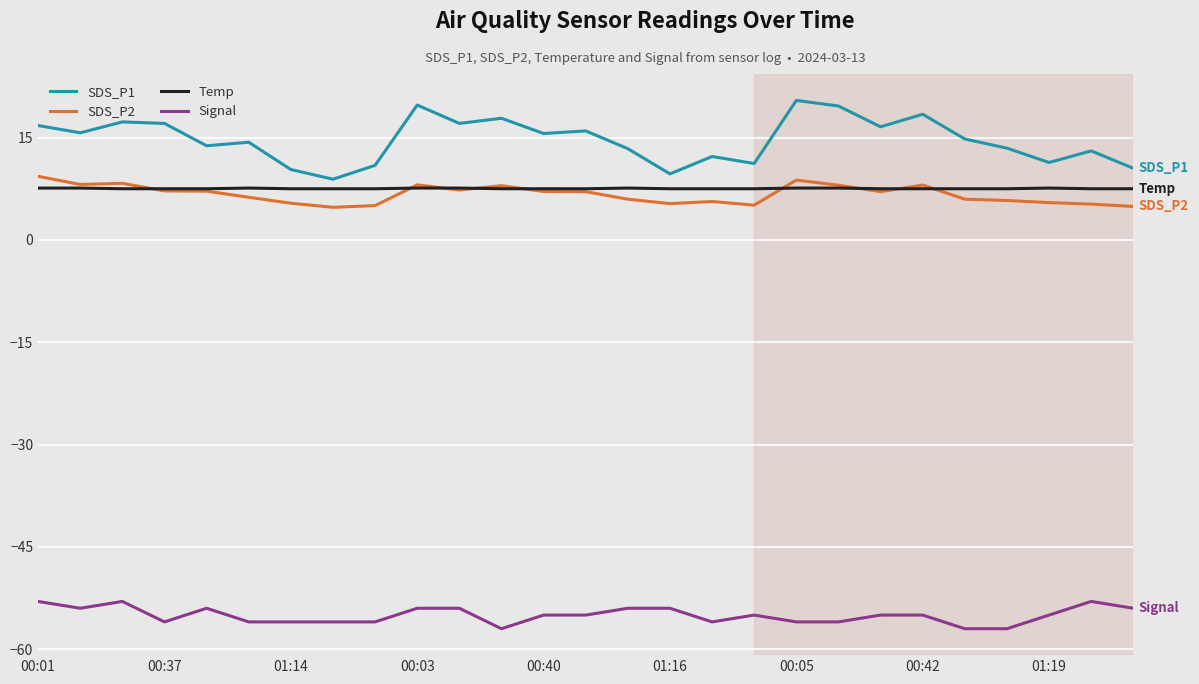

Which series has the largest total across all categories?

SDS_P1